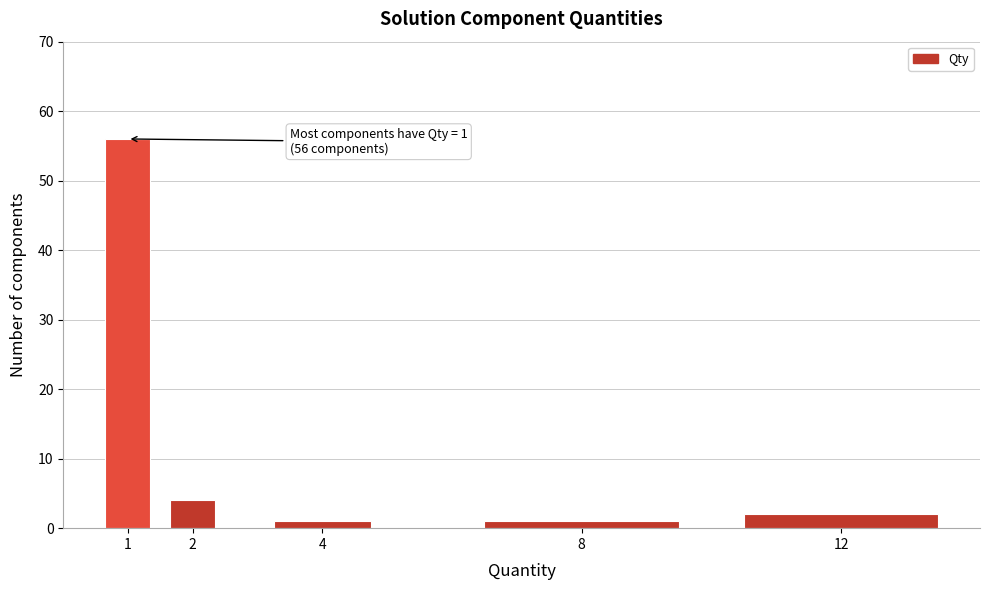

Reading left to right, extract all data points from this chart.

56	4	1	1	2